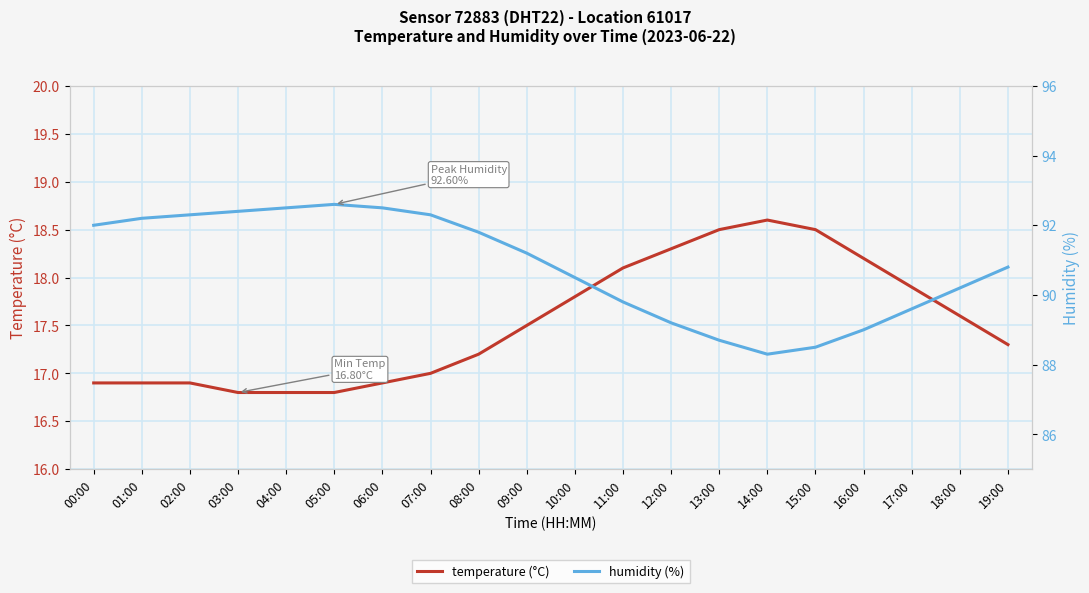

True or false: temperature and humidity cross at least once.

False